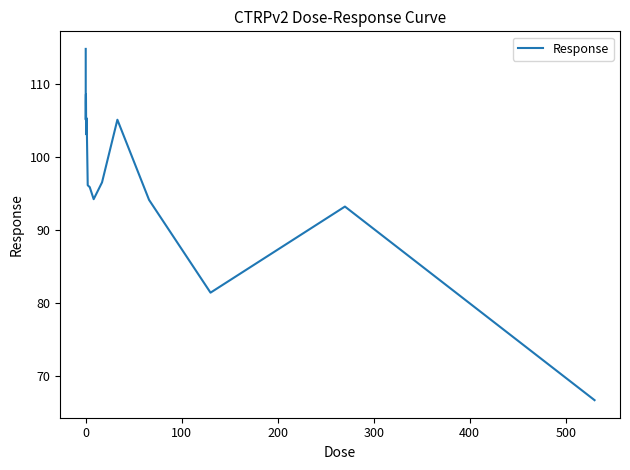

What is the maximum value shown in the chart?

114.8